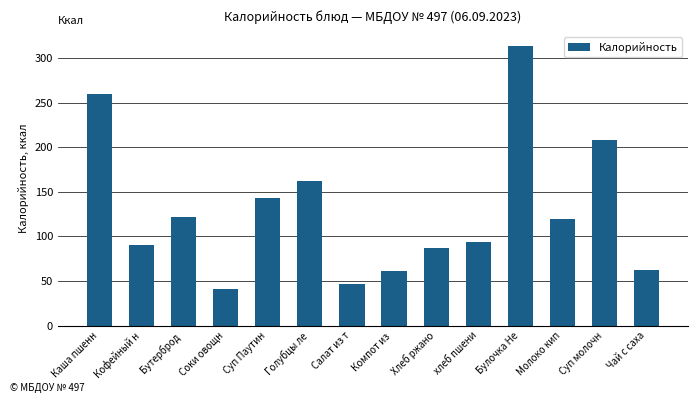

Is it true that the value at Соки овощн is 65.3?

False